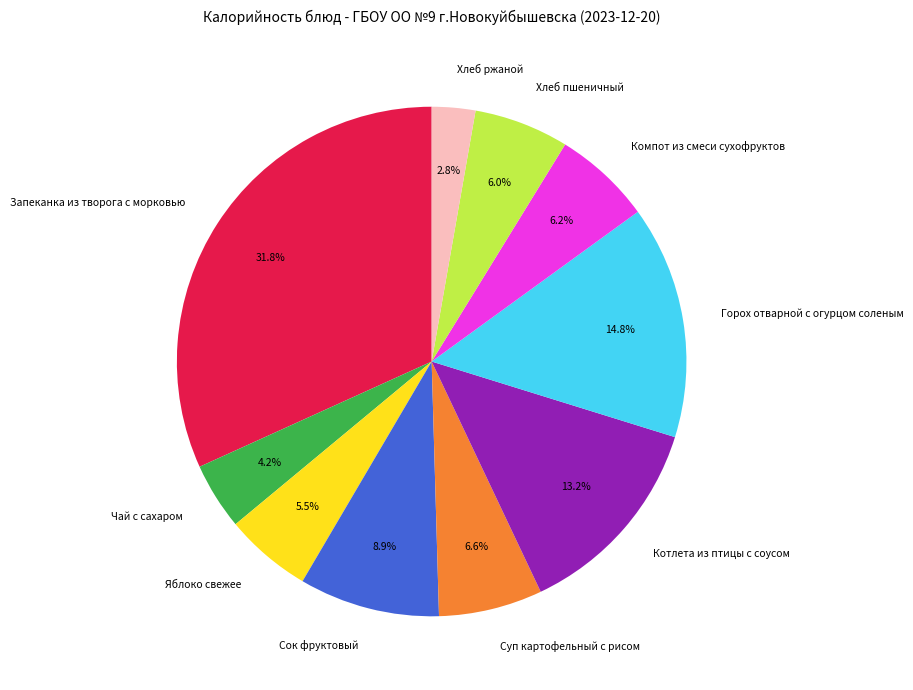

How many segments does this pie chart have?

10